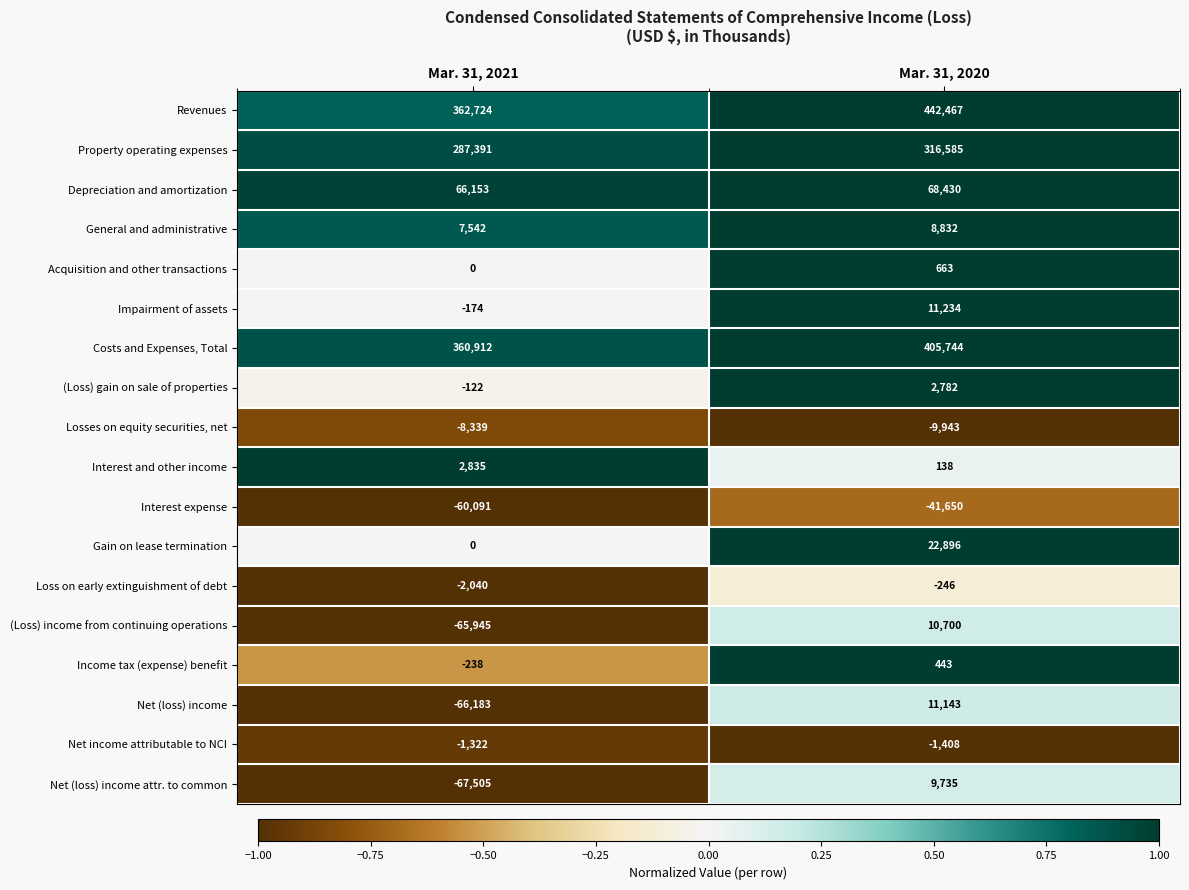

Which label corresponds to the largest value in the chart?

Mar. 31, 2020